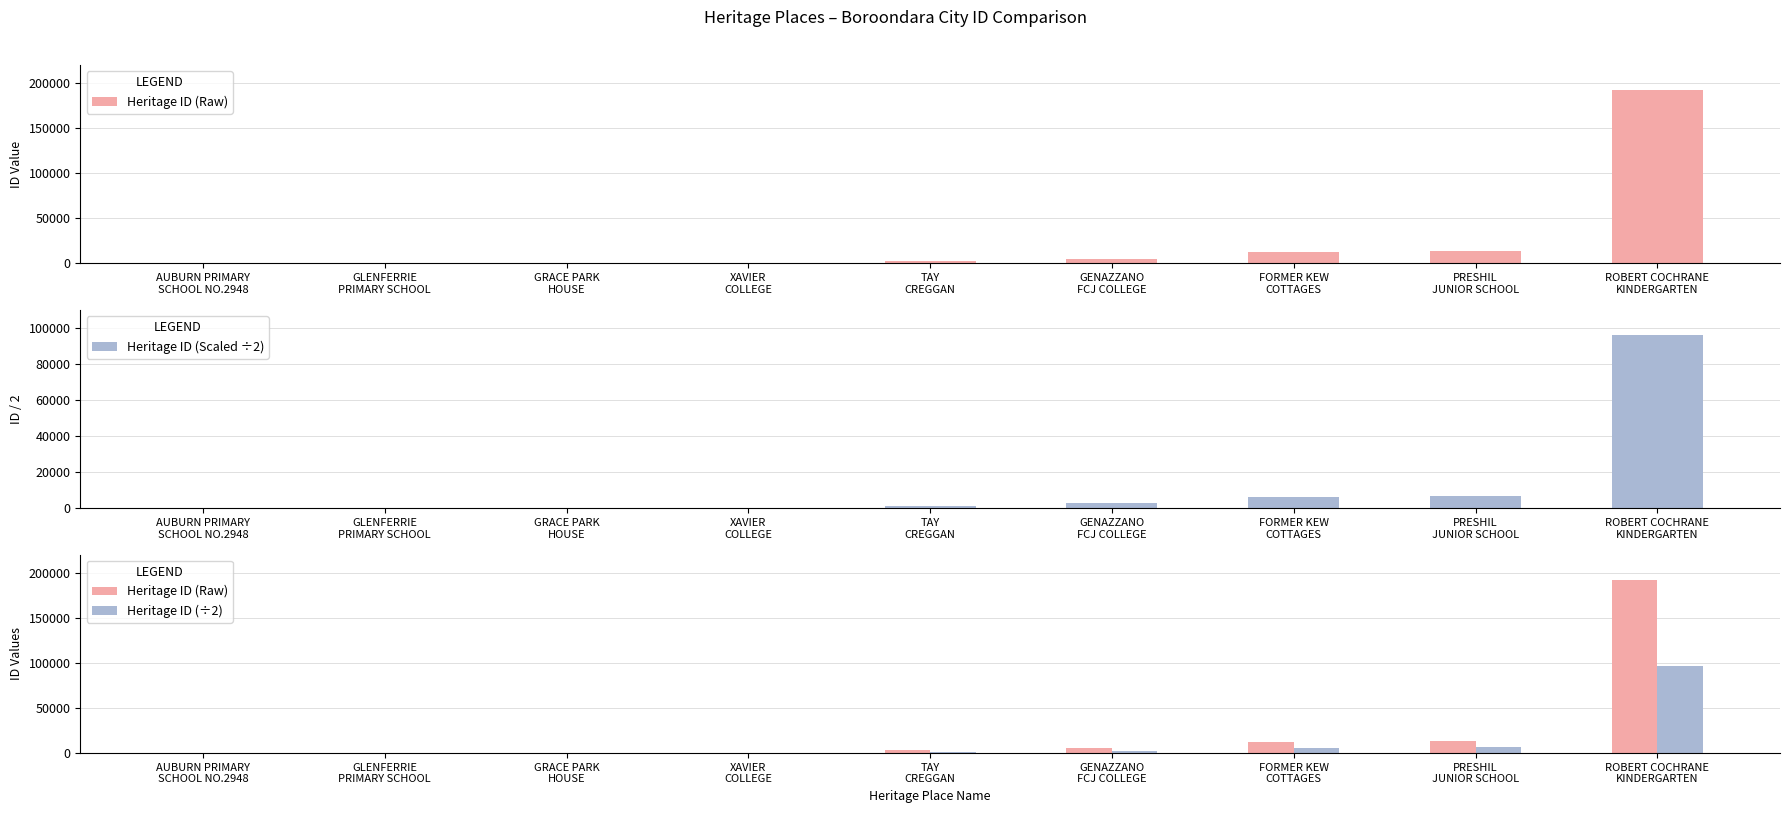

How many bars are there in total?

27